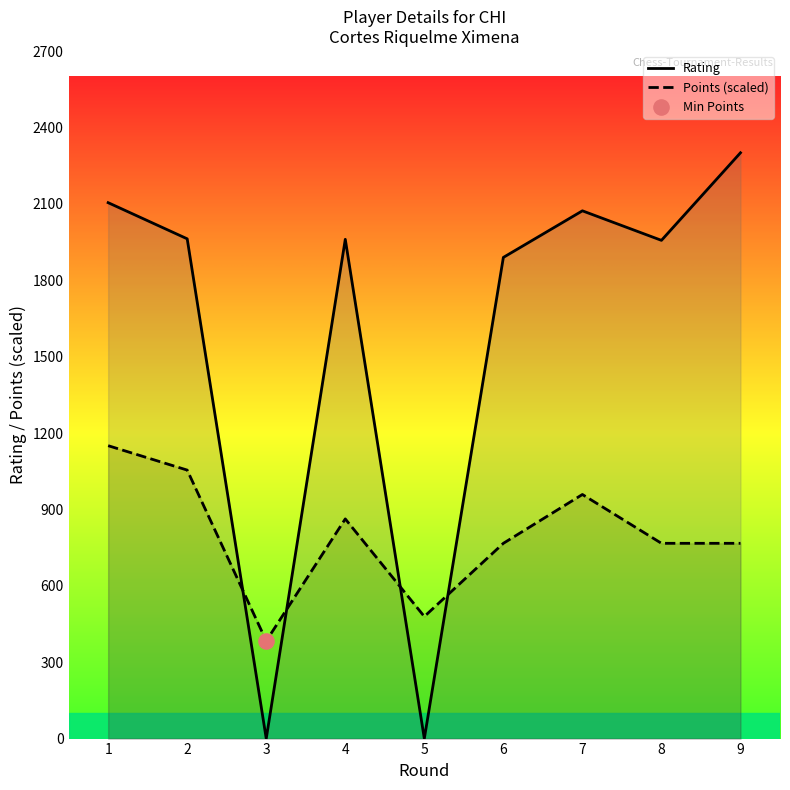

Which series reaches the maximum Y coordinate?

Rating